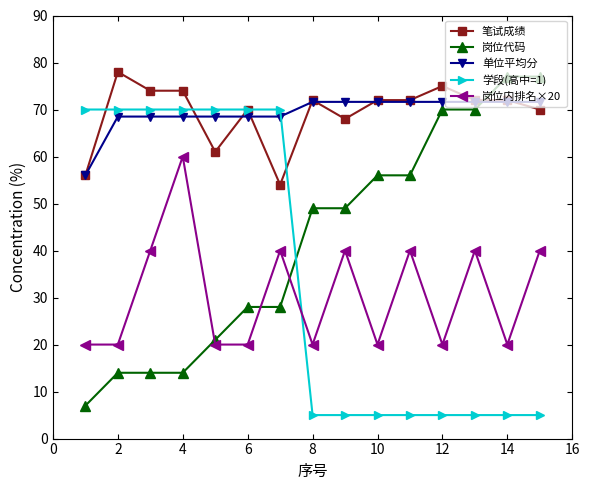

At how many categories does at least one series exceed 67?

15